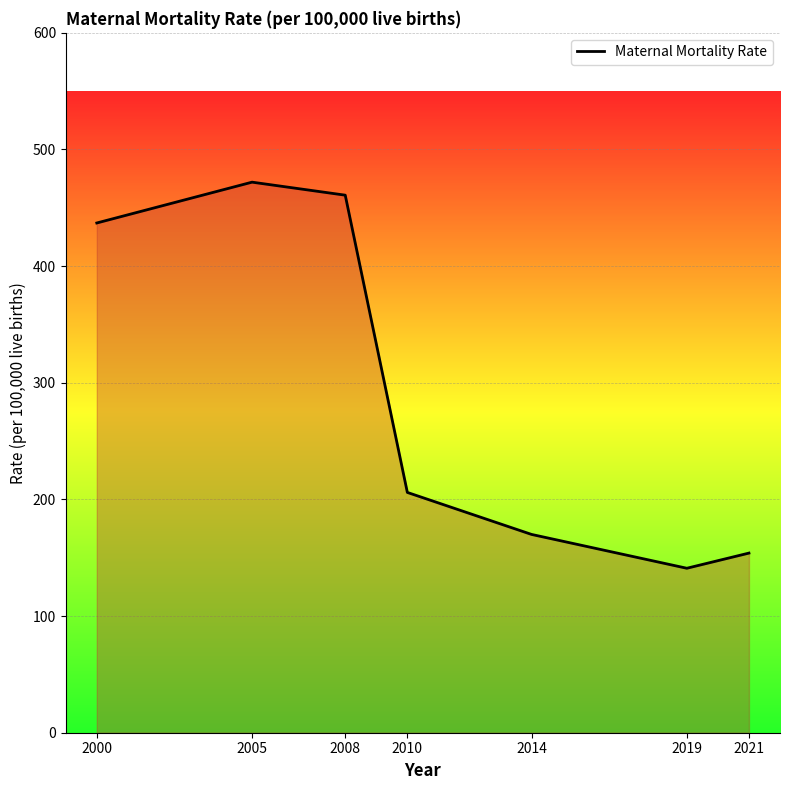

How many distinct data groups are displayed?

1